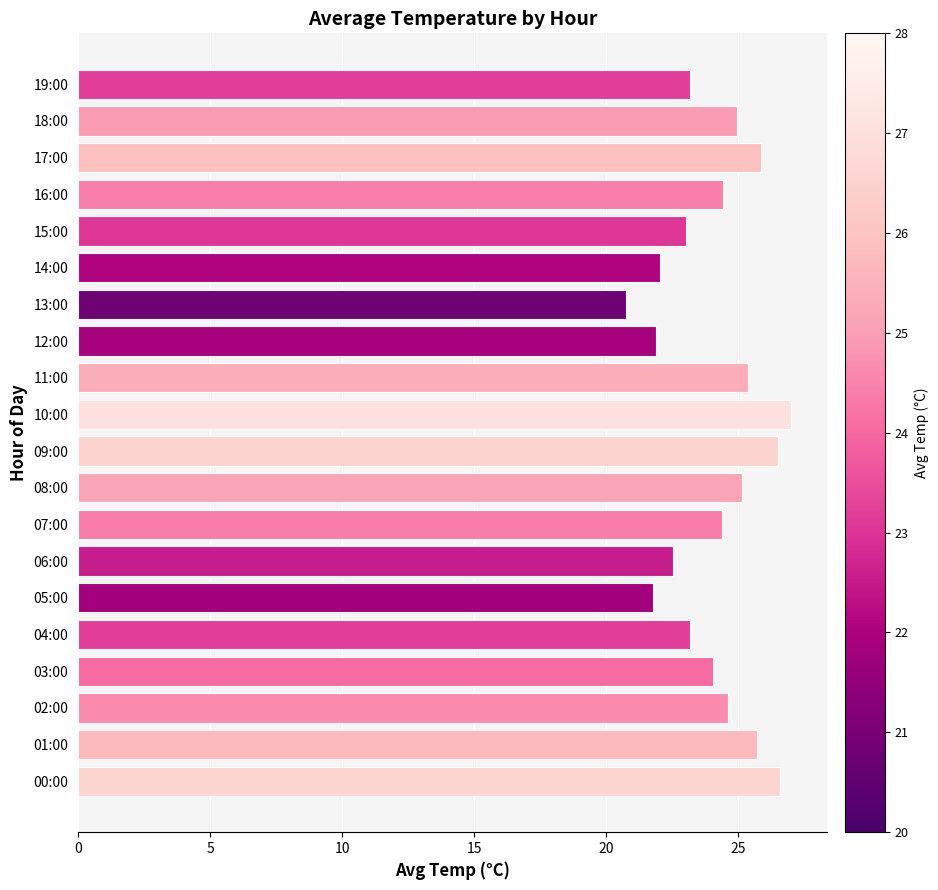

What is the difference between the second highest and minimum values?

5.8